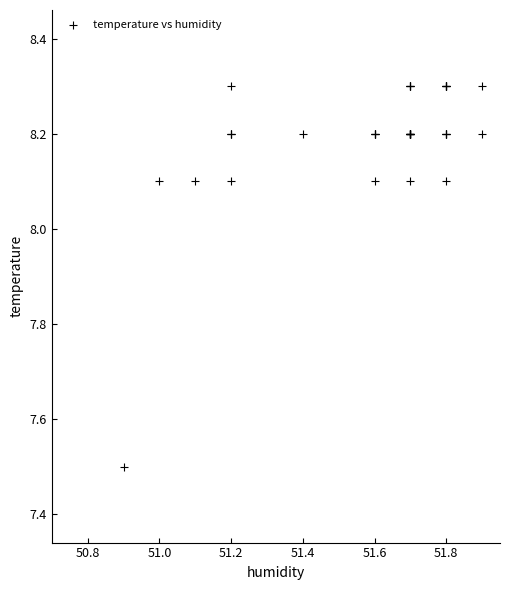

What Y value in the scatter plot is closest to 7?

7.5